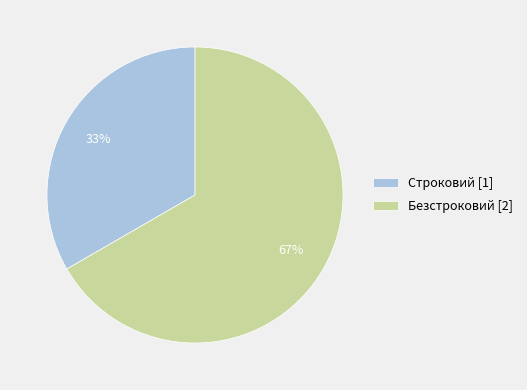

True or false: Безстроковий accounts for 74% of the total.

False